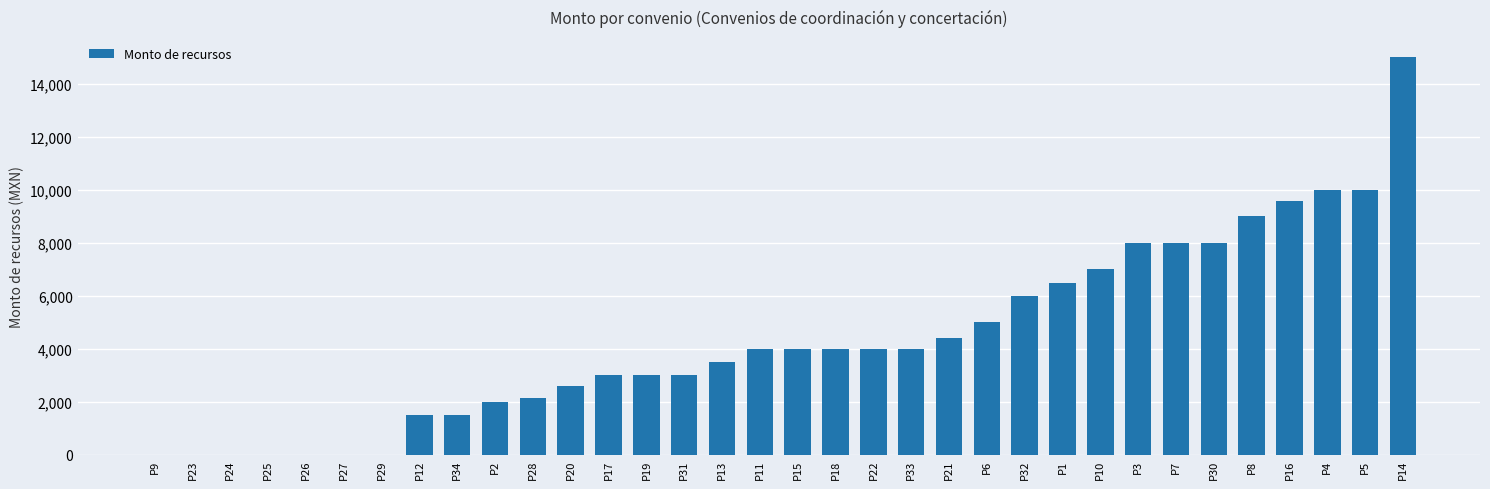

What is the maximum value shown in the chart?

15028